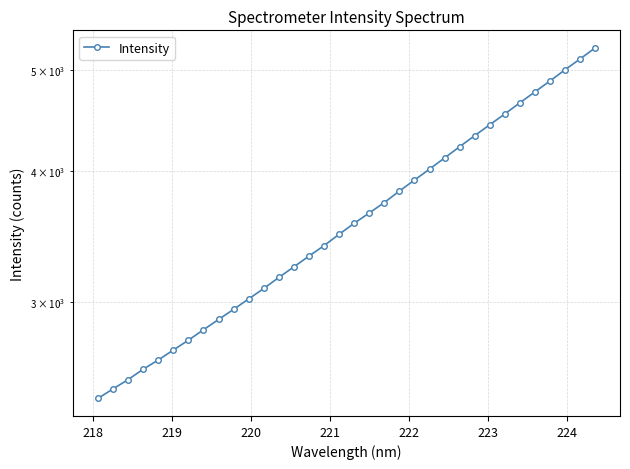

Is it true that the value at 10 is 1369.6?

False